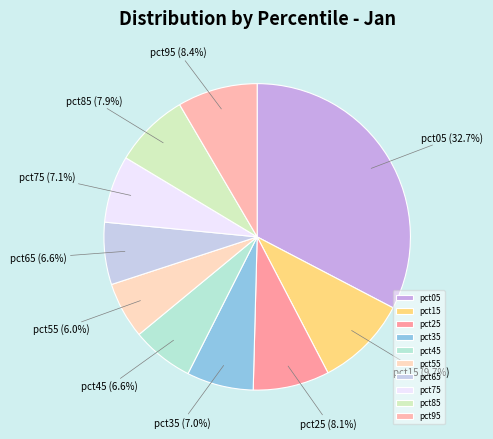

To the nearest percent, what is the combined percentage of pct95 and pct55?

14%